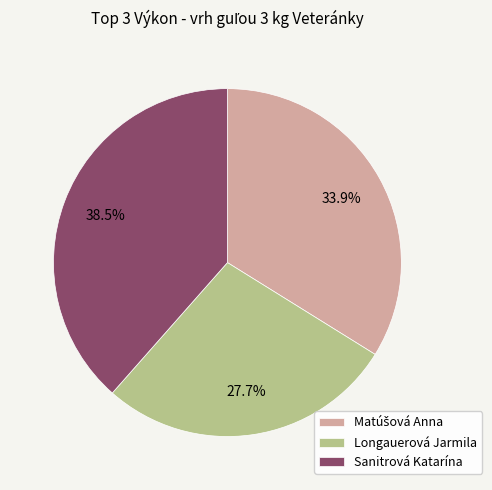

Which has a higher value, Longauerová Jarmila or Sanitrová Katarína?

Sanitrová Katarína